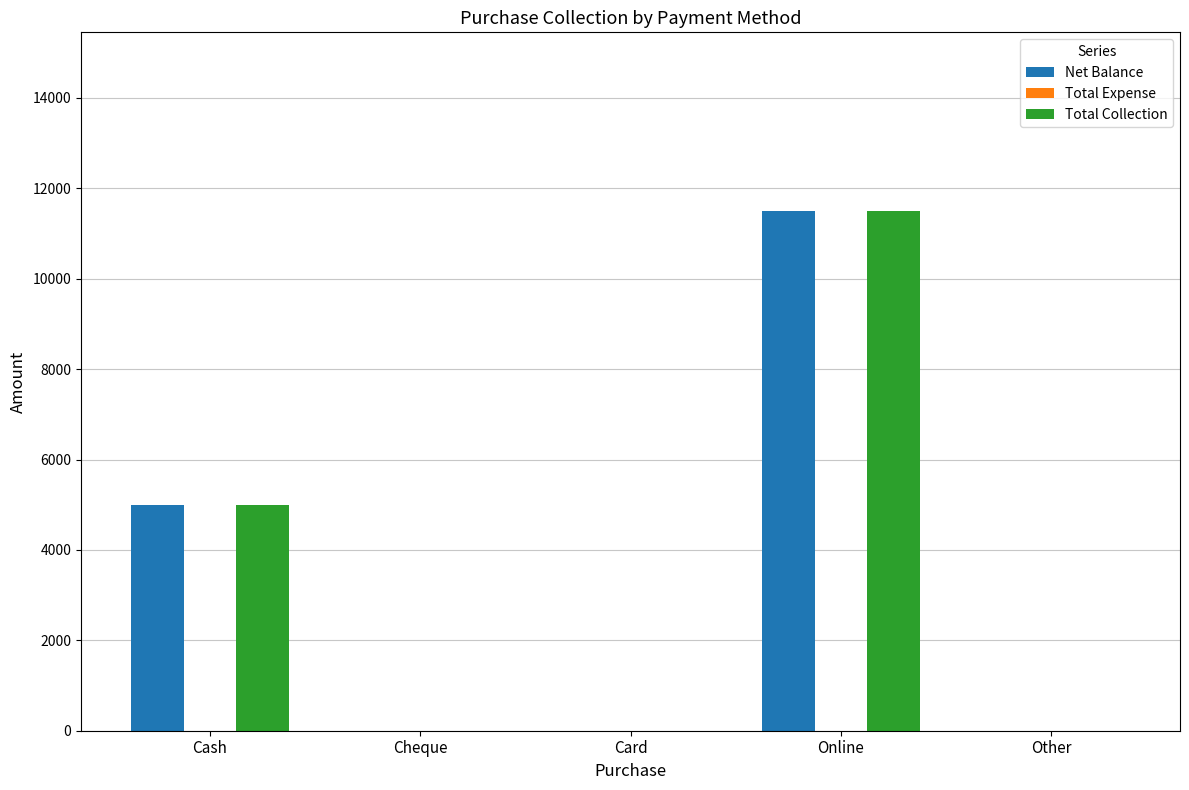

At which category is the sum across all series the highest?

Online